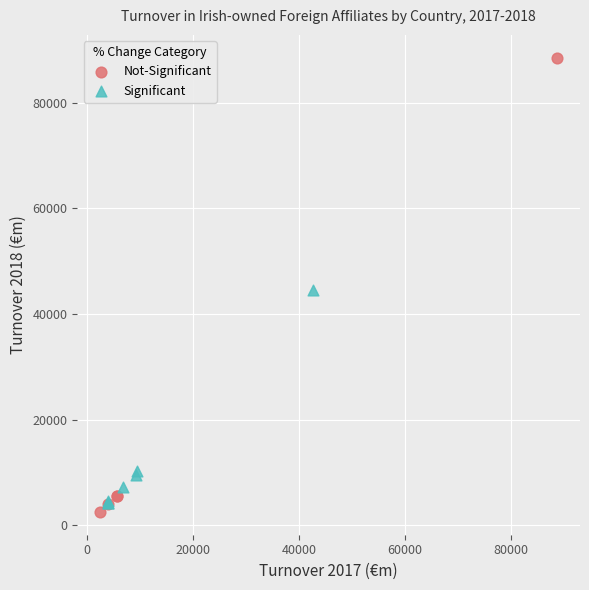

Which series contains the highest Y value?

Not-Significant